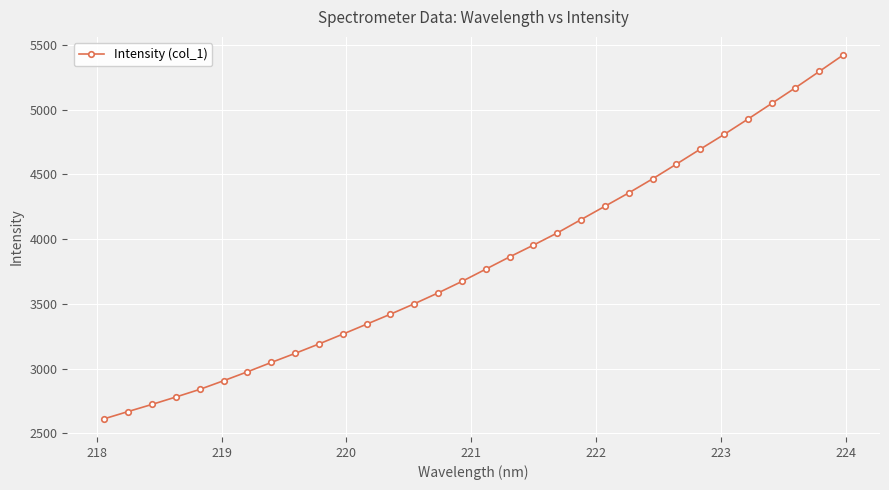

What is the smallest value displayed?

2613.4